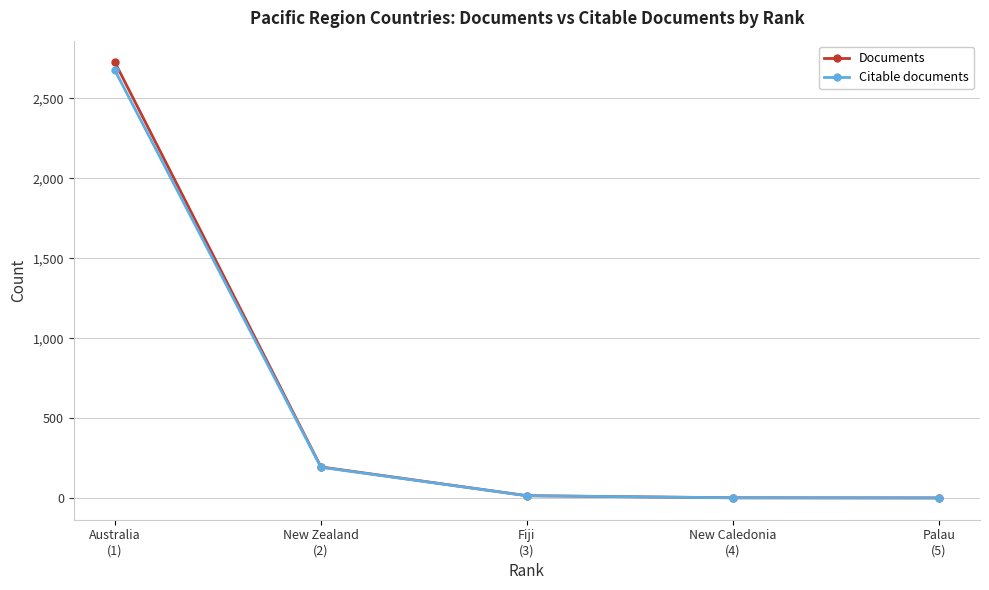

True or false: Documents has more than 1 points higher than both neighbors.

False